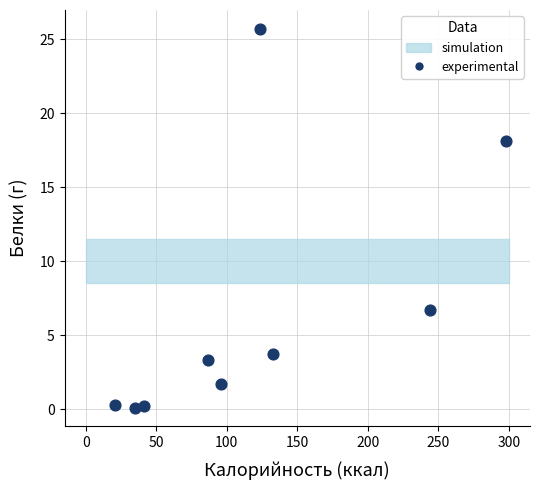

What Y value in the scatter plot is closest to 12?

6.7